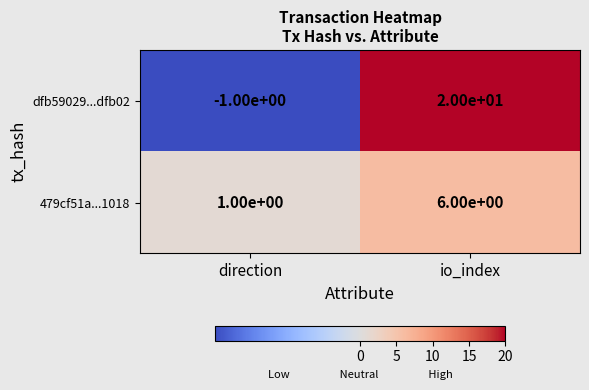

Reading left to right, extract all data points from this chart.

dfb59029...dfb02: direction=-1	io_index=20
479cf51a...1018: direction=1	io_index=6